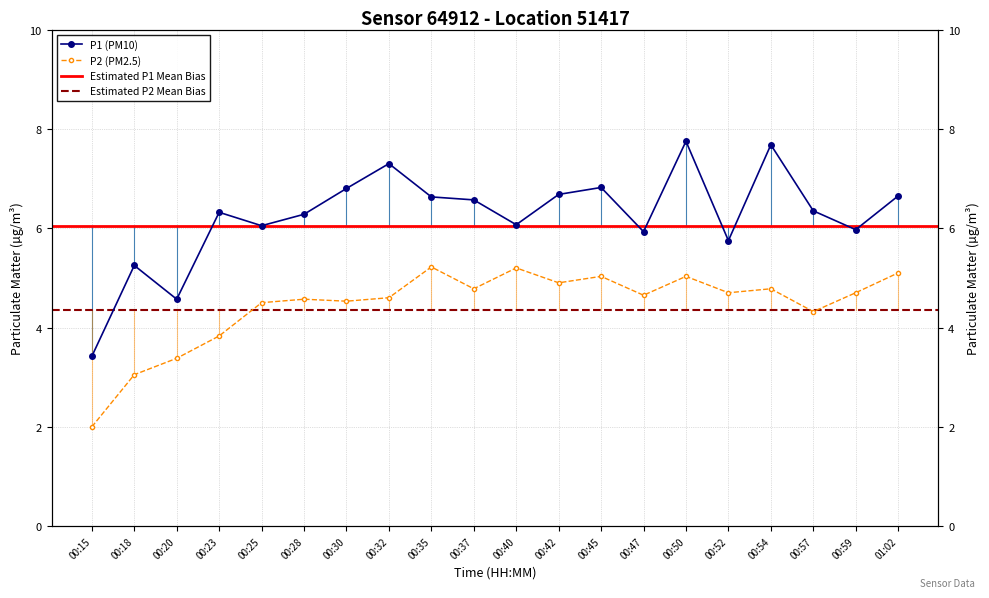

What is the sum of the P1 values at 00:35 and 00:40?

12.7